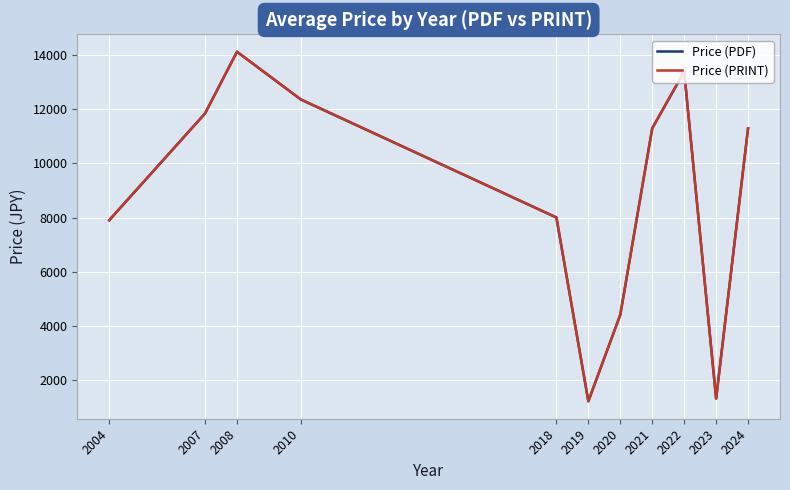

At which category is the sum across all series the highest?

2008